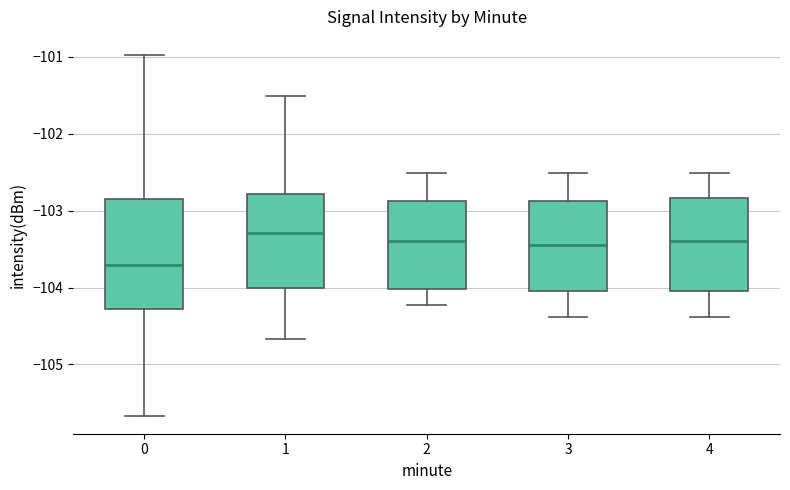

Reading left to right, transcribe this box plot: for each box, give where its median line is, the range the box spans, and where its two whiskers end, as read against the y-axis. The values are not printed on the chart, so give them approximately, as read against the axis.

0: median -103.7, box -104.3 to -102.9, whiskers -105.7 to -101.0
1: median -103.3, box -104.0 to -102.8, whiskers -104.7 to -101.5
2: median -103.4, box -104.0 to -102.9, whiskers -104.2 to -102.5
3: median -103.4, box -104.0 to -102.9, whiskers -104.4 to -102.5
4: median -103.4, box -104.0 to -102.8, whiskers -104.4 to -102.5